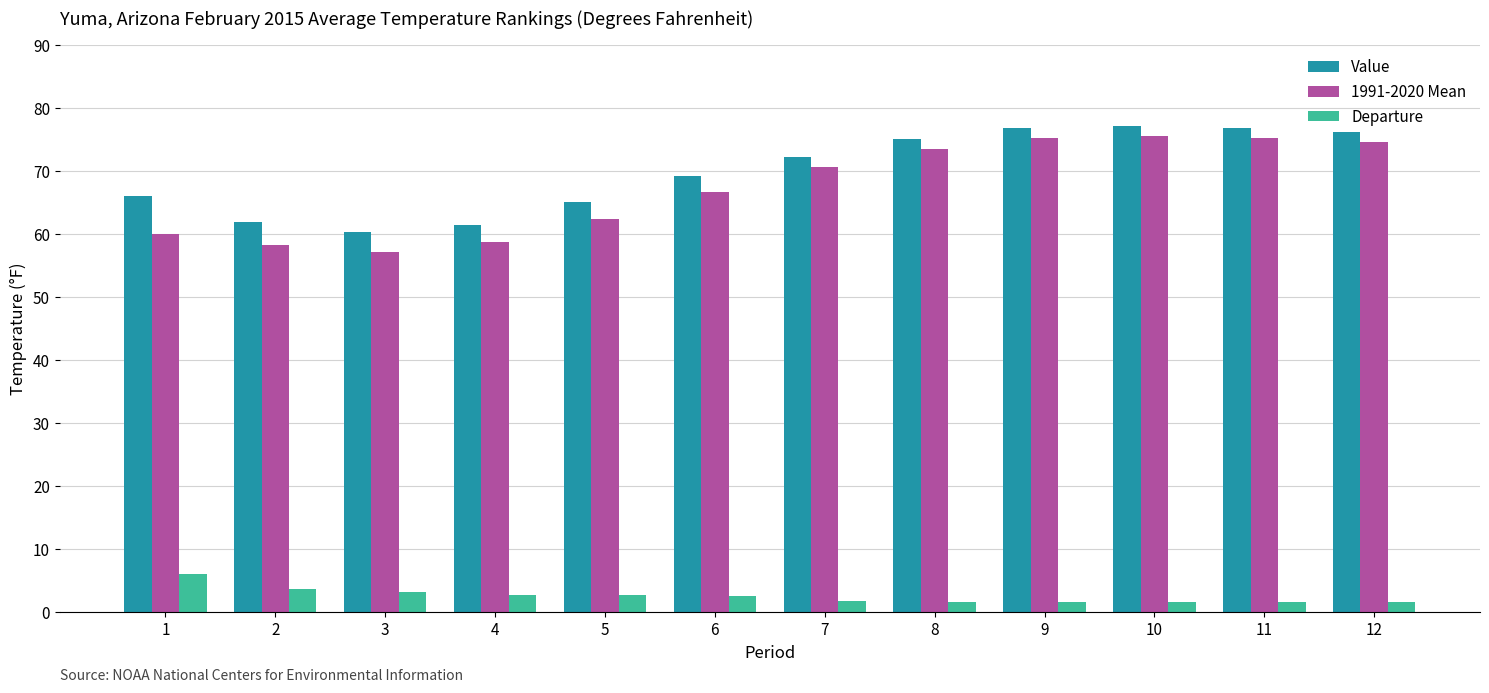

What value does the 1991-2020 Mean series have at 3?

57.2